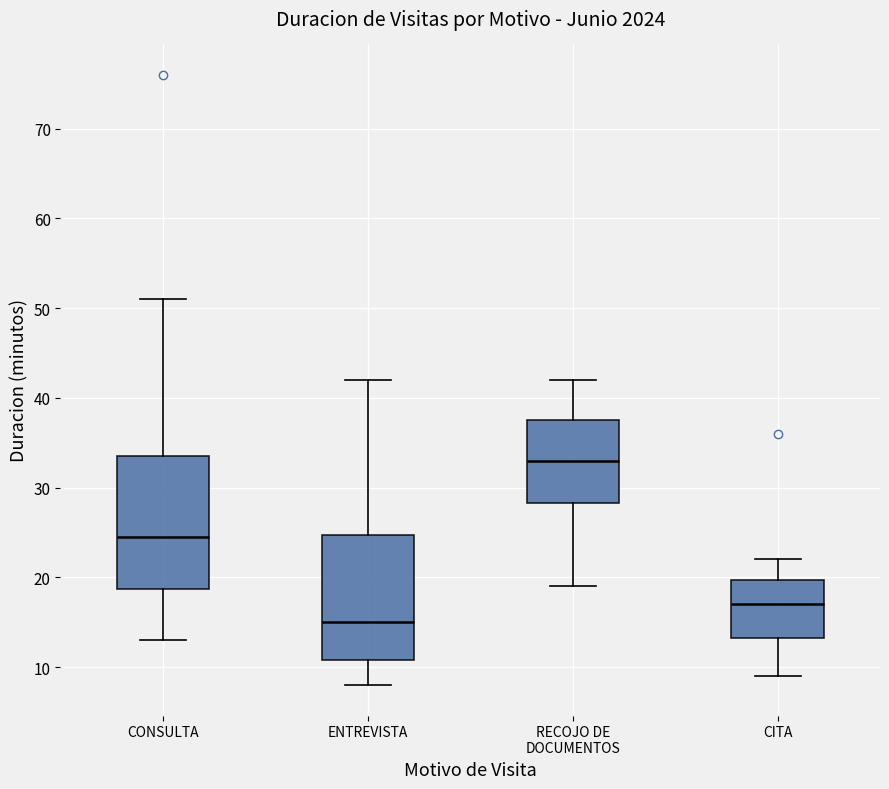

Reading left to right, read every box against the y-axis: the position of its median line, the range the box covers, and the ends of its whiskers. The values are not printed on the chart, so give them approximately, as read against the axis.

CONSULTA: median 25, box 19 to 34, whiskers 13 to 51
ENTREVISTA: median 15, box 11 to 25, whiskers 8 to 42
RECOJO DE DOCUMENTOS: median 33, box 28 to 38, whiskers 19 to 42
CITA: median 17, box 13 to 20, whiskers 9 to 22